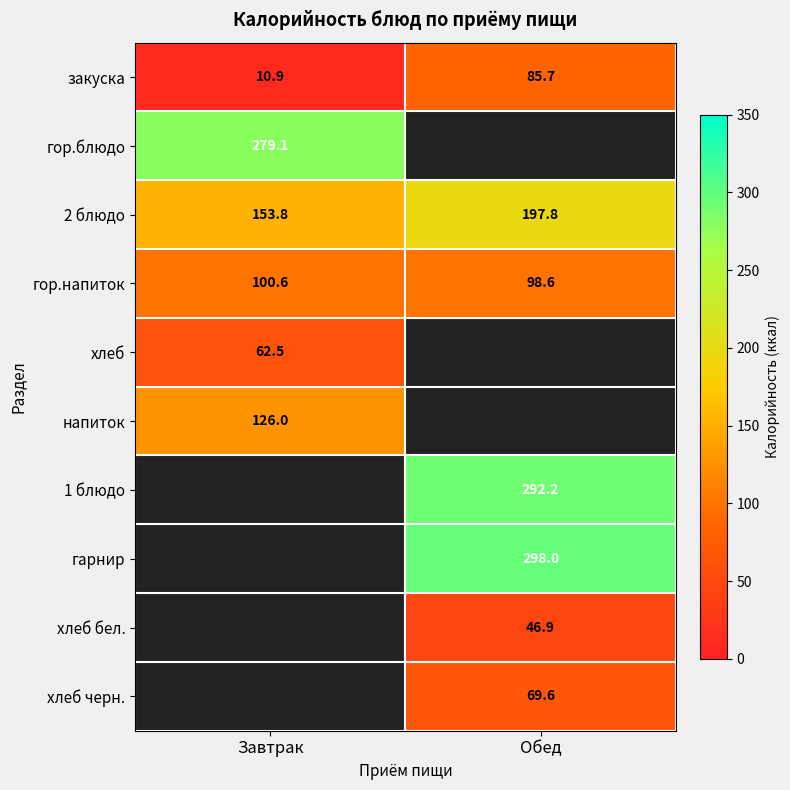

The value of гор.напиток at Обед is 131.8. True or false?

False